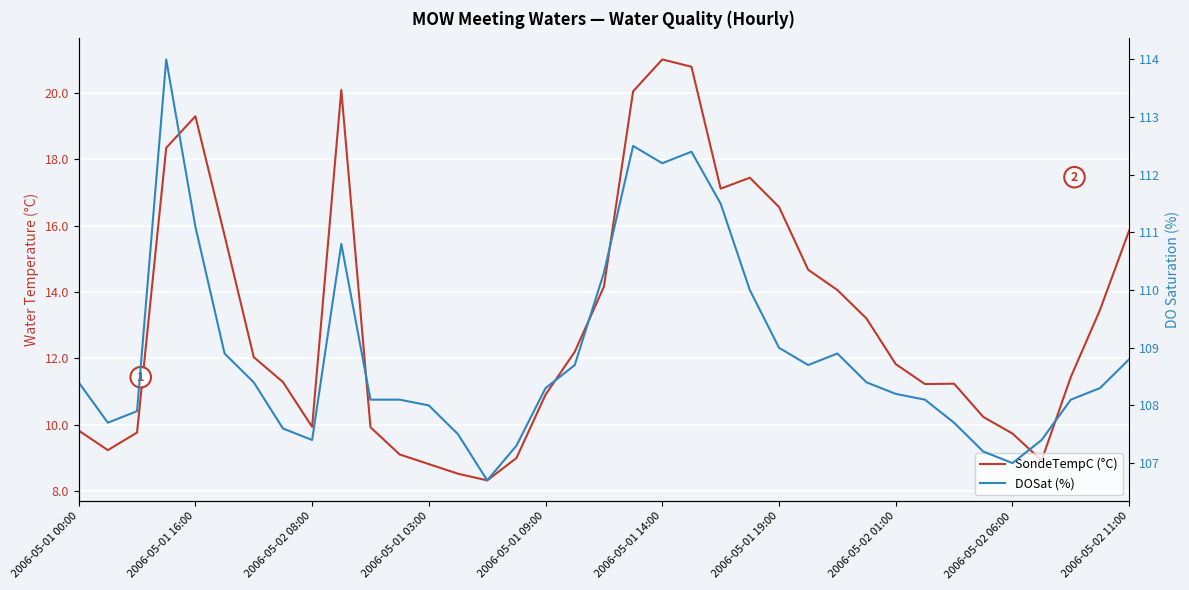

What position from the left is 2006-05-01 03:00?

4